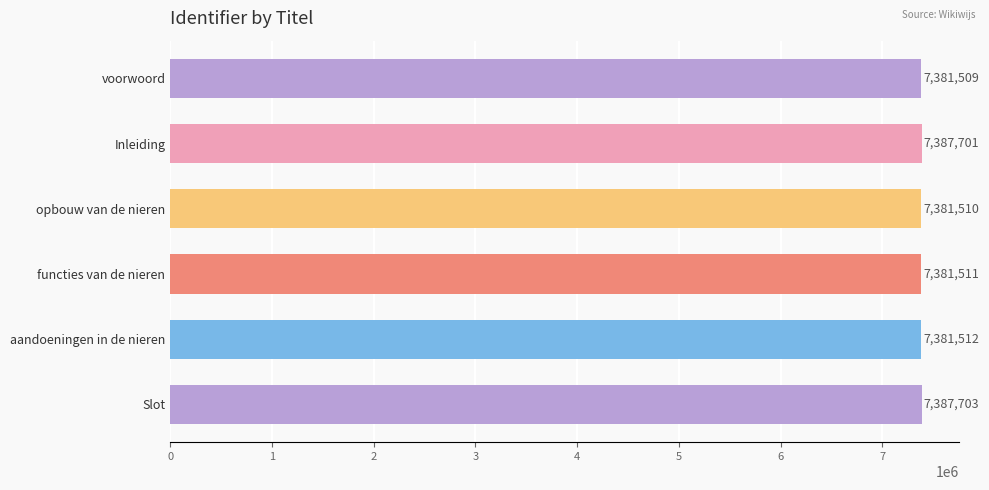

What position from the top is voorwoord?

1